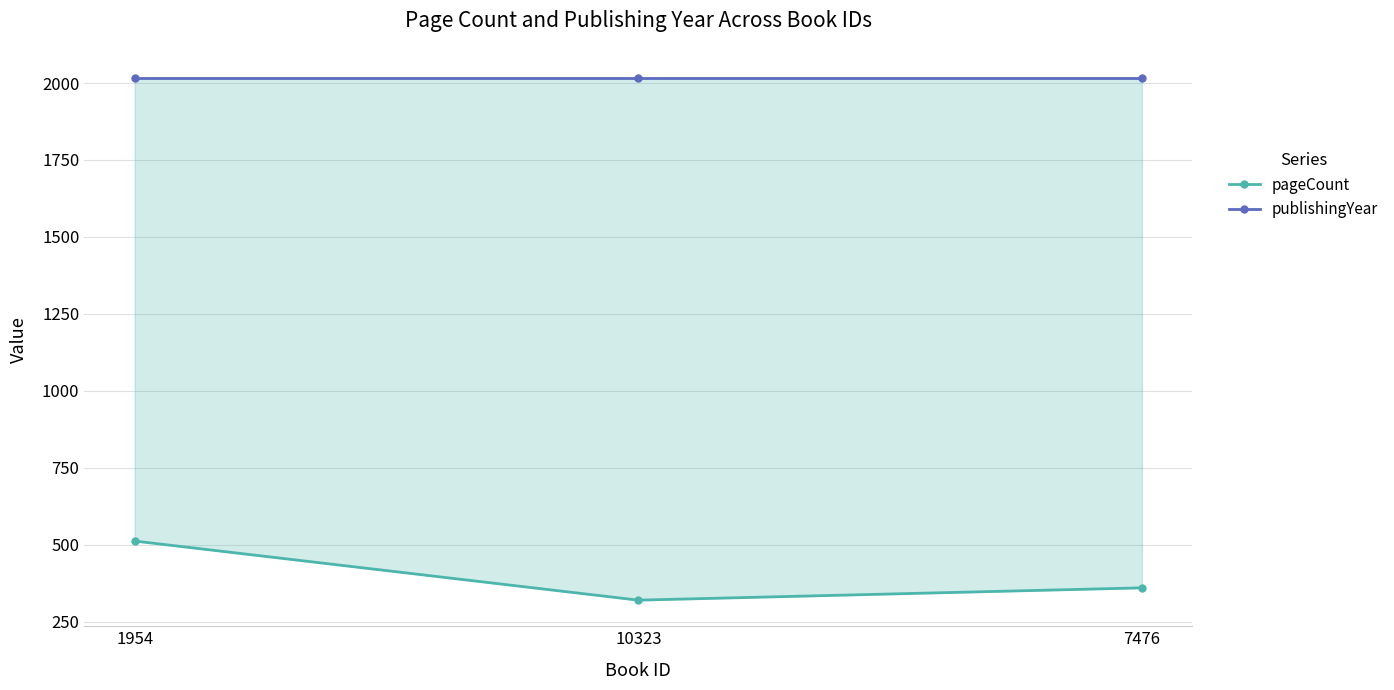

At which category is the sum across all series the highest?

1954